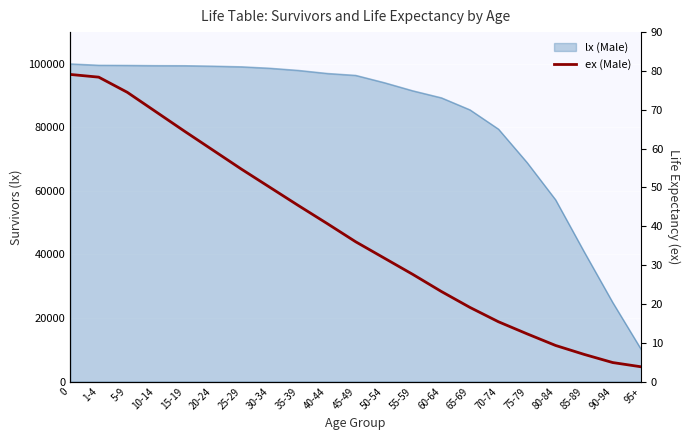

Reading left to right, what are all the values shown in this chart?

0=79.1	1-4=78.4	5-9=74.5	10-14=69.5	15-19=64.5	20-24=59.6	25-29=54.7	30-34=50.0	35-39=45.3	40-44=40.7	45-49=36.0	50-54=31.8	55-59=27.6	60-64=23.2	65-69=19.1	70-74=15.4	75-79=12.3	80-84=9.3	85-89=7.0	90-94=4.9	95+=3.8